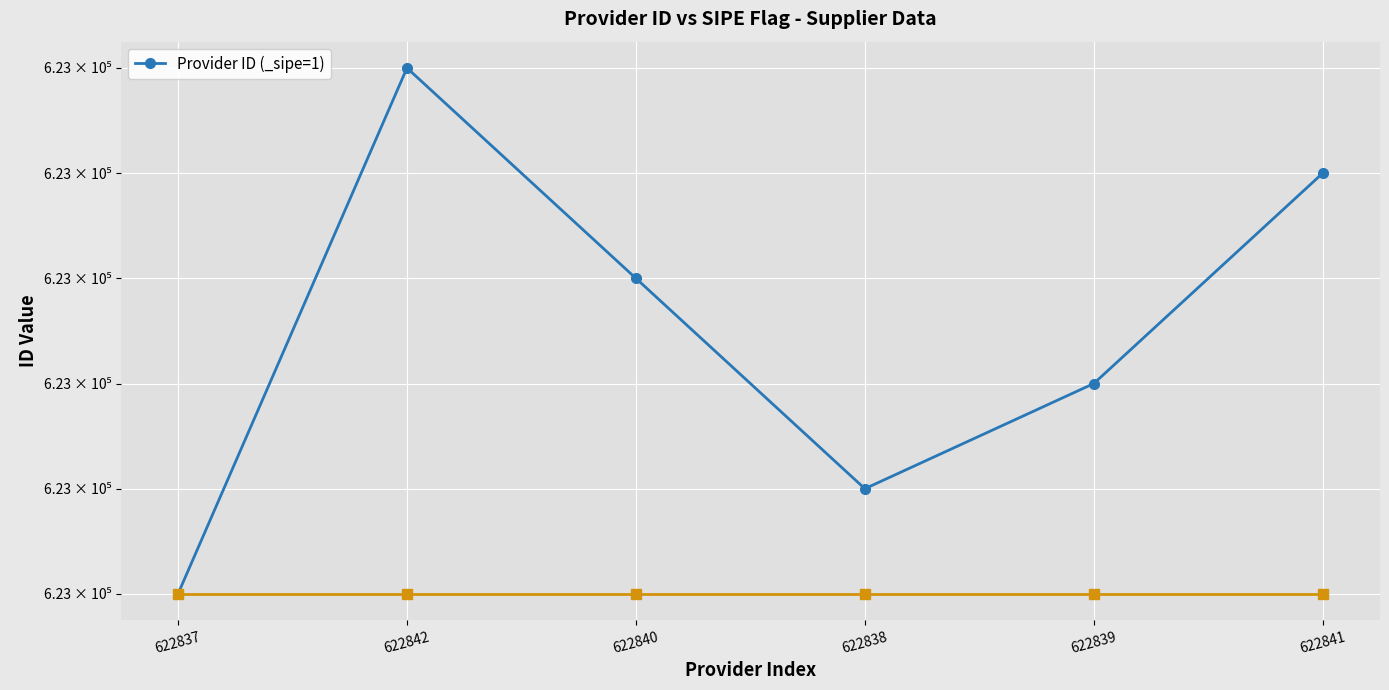

What is the label of the 3rd point from the left?

622840